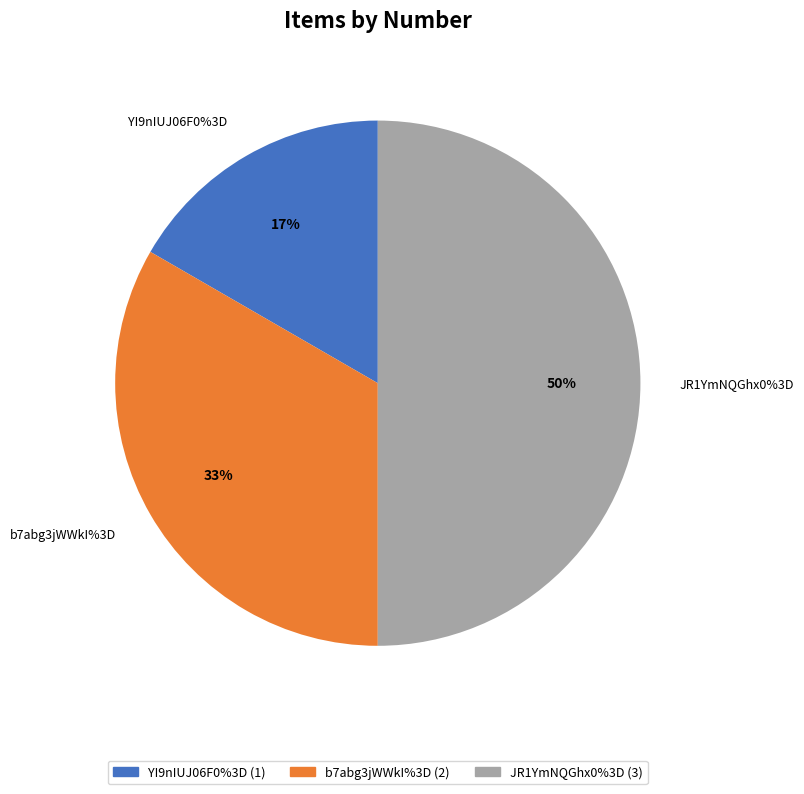

Approximately how many times larger is the value at YI9nIUJ06F0%3D compared to b7abg3jWWkI%3D?

0.5